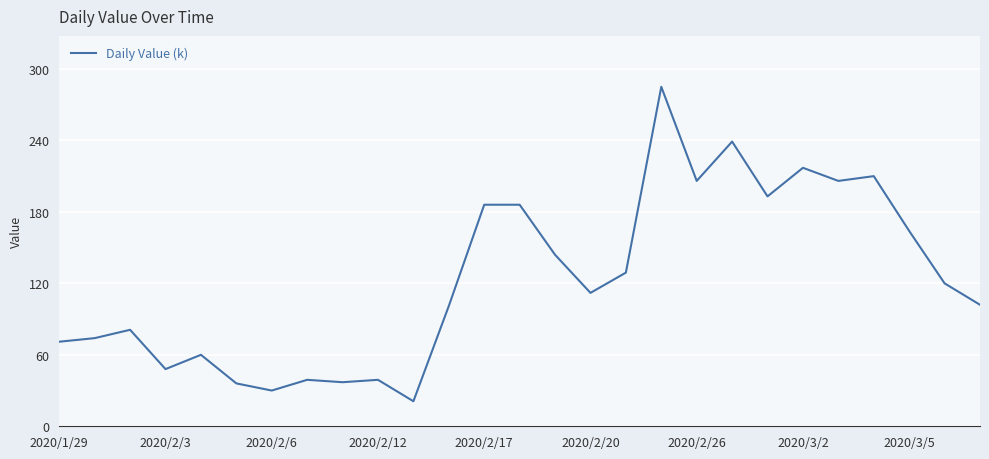

What is the difference between the maximum and minimum values?

264